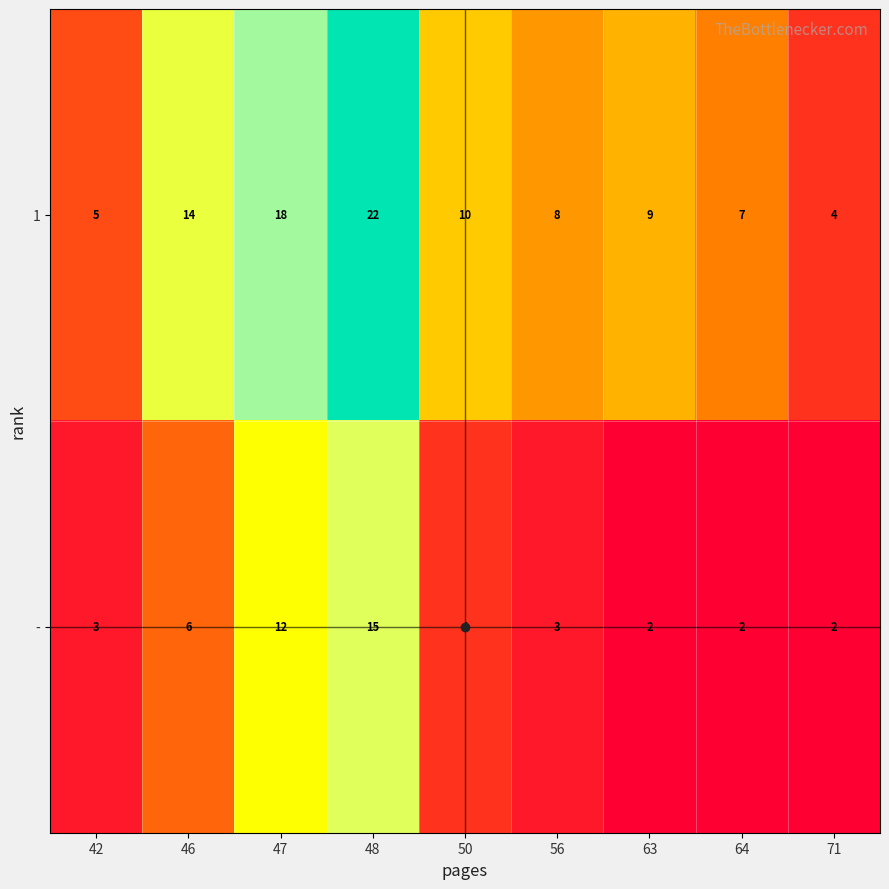

What is the spread (max minus min) of values at 63?

7